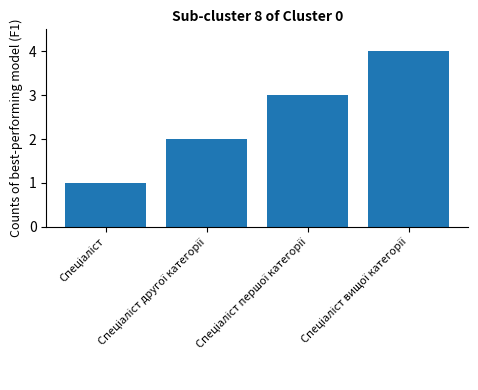

Are the bars horizontal?

No